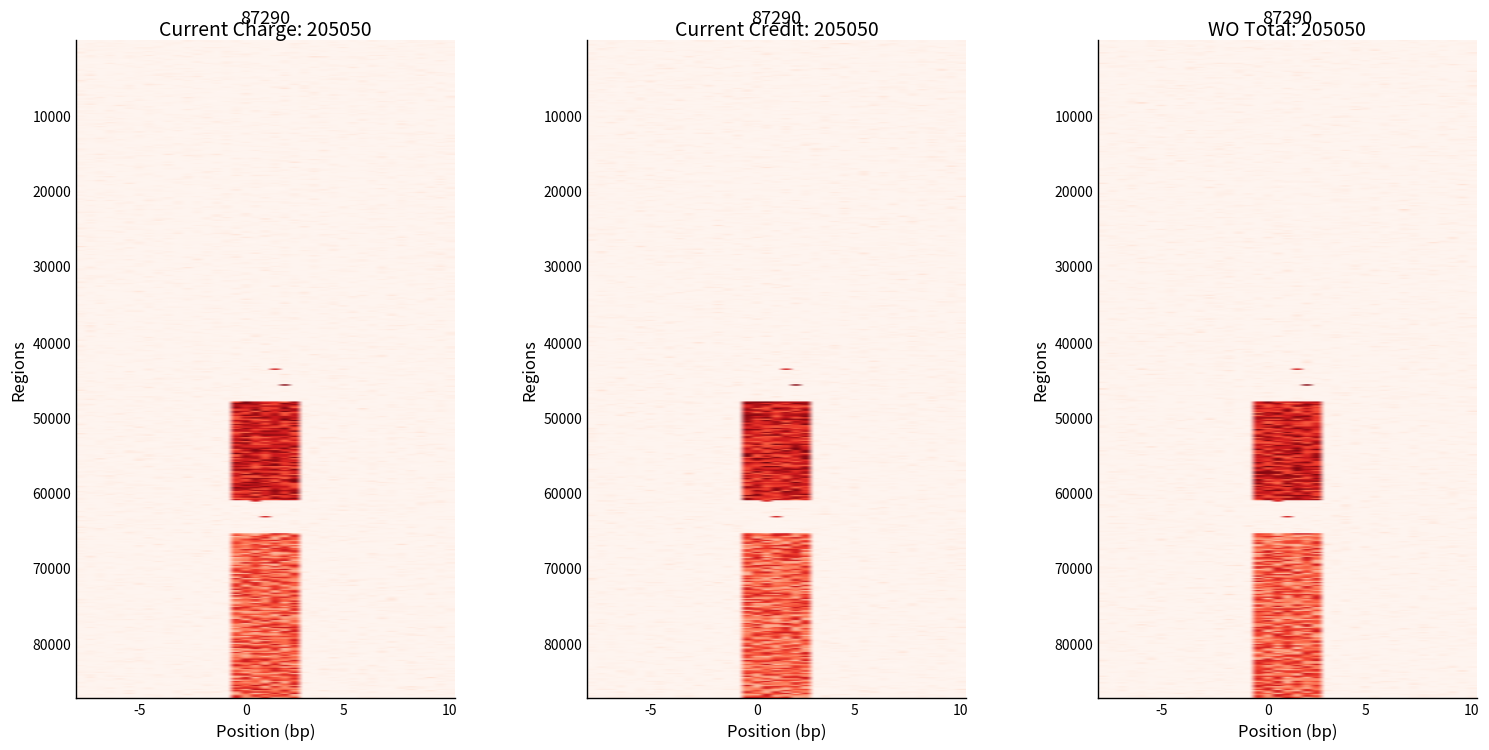

What is the greatest value displayed?

375.7